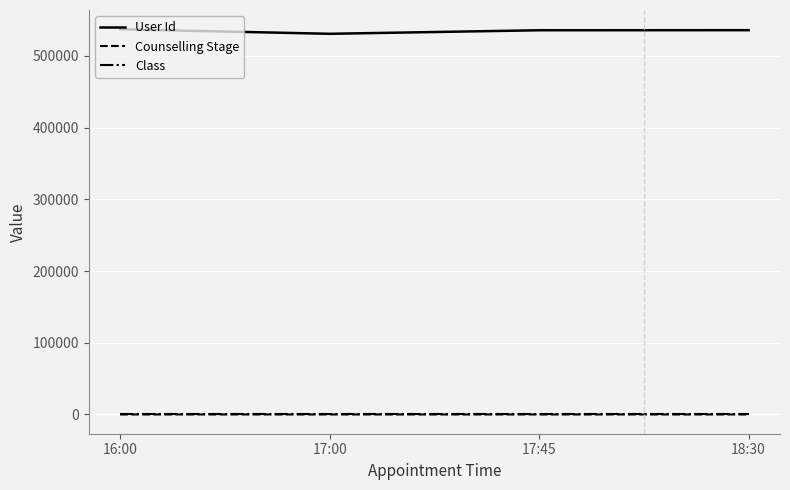

At which label does User Id first exceed 535791?

16:00